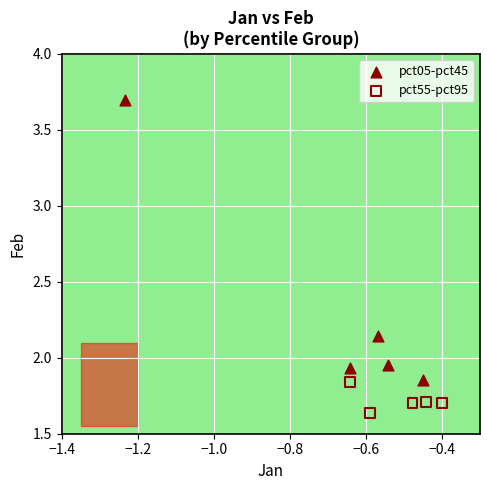

Which series reaches the maximum Y coordinate?

pct05-pct45